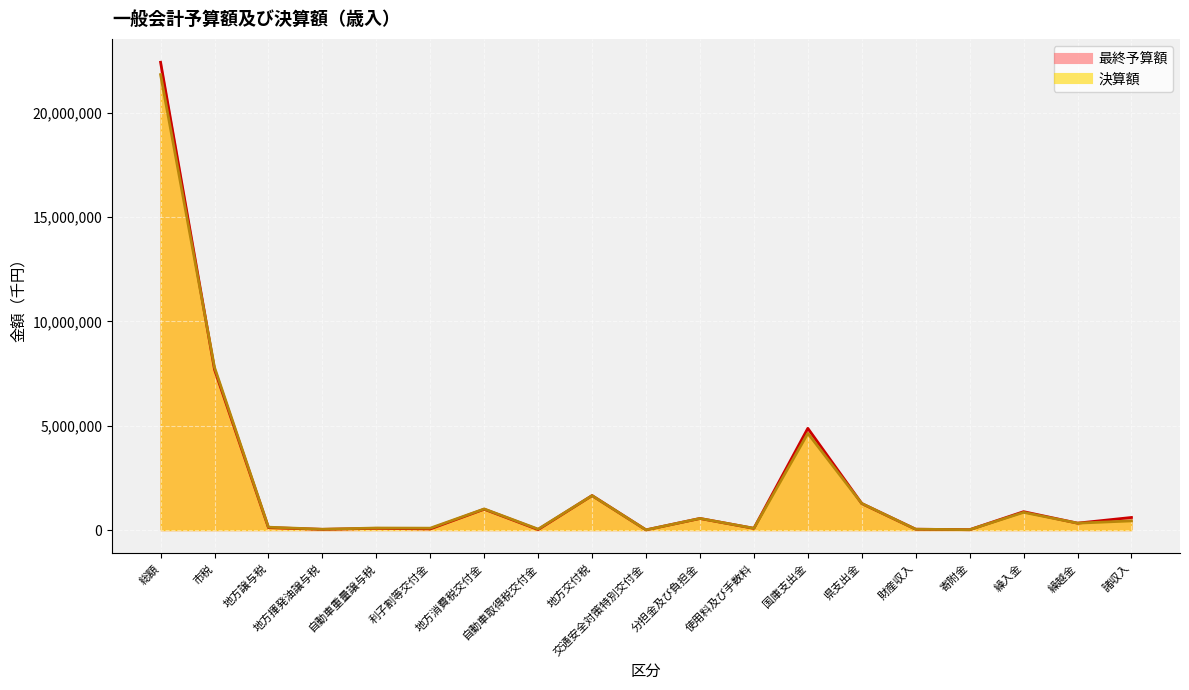

Where does the 決算額_line series first go above 332123?

総額